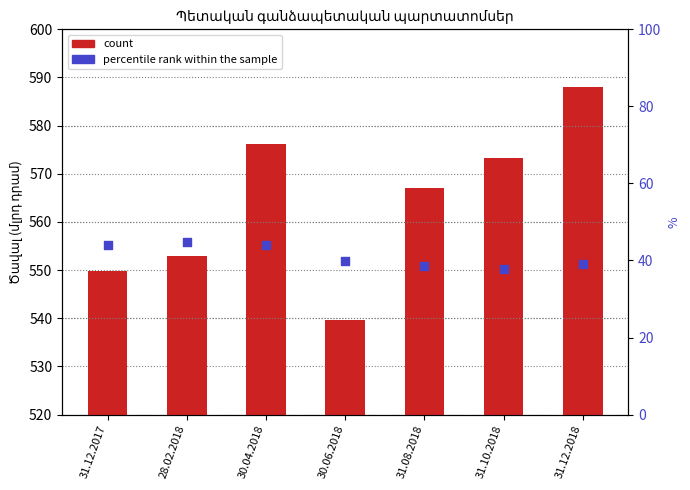

At how many categories does at least one series exceed 157?

7